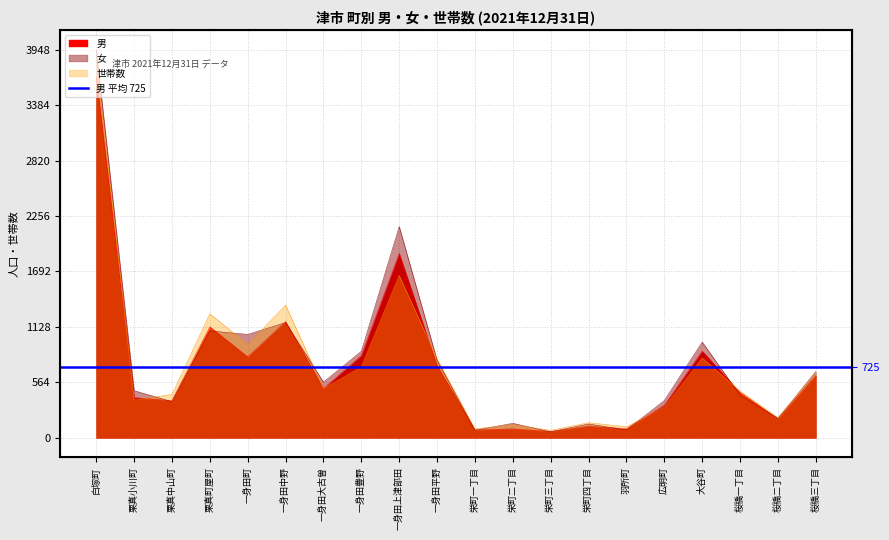

What is the difference between the 女 values at 桜橋三丁目 and 一身田上津部田?

1474